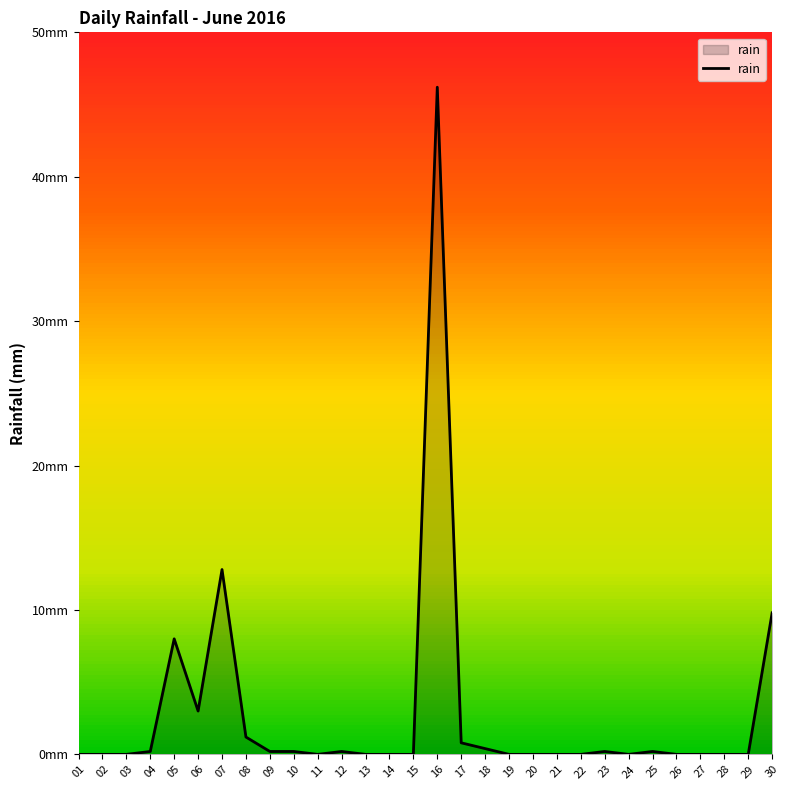

Reading left to right, transcribe all the data shown in this chart.

0.0	0.0	0.0	0.2	8.0	3.0	12.8	1.2	0.2	0.2	0.0	0.2	0.0	0.0	0.0	46.2	0.8	0.4	0.0	0.0	0.0	0.0	0.2	0.0	0.2	0.0	0.0	0.0	0.0	9.8